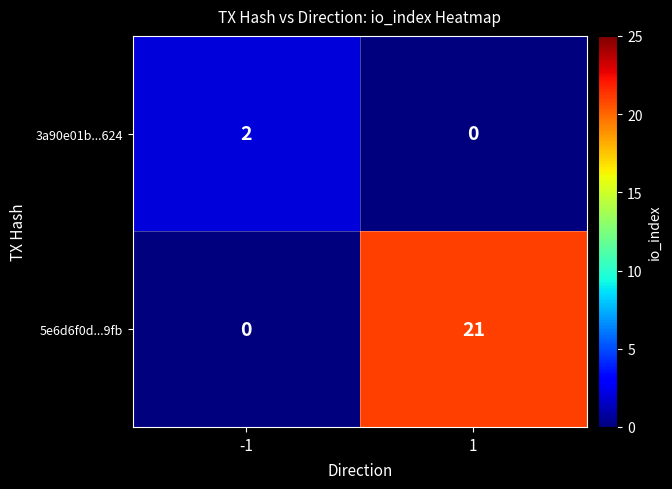

Rank the series at -1 from highest to lowest value.

3a90e01b...624, 5e6d6f0d...9fb